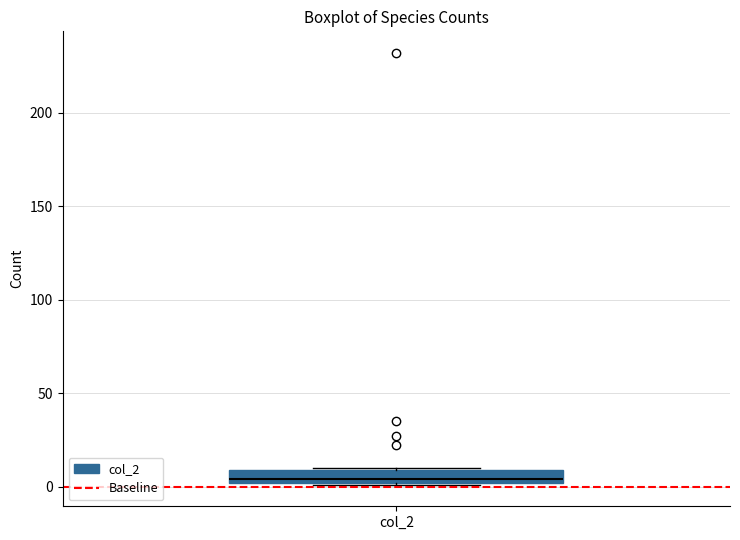

Where does the median line of the box for col_2 sit on the y-axis? The values are not printed on the chart, so give them approximately, as read against the axis.

5